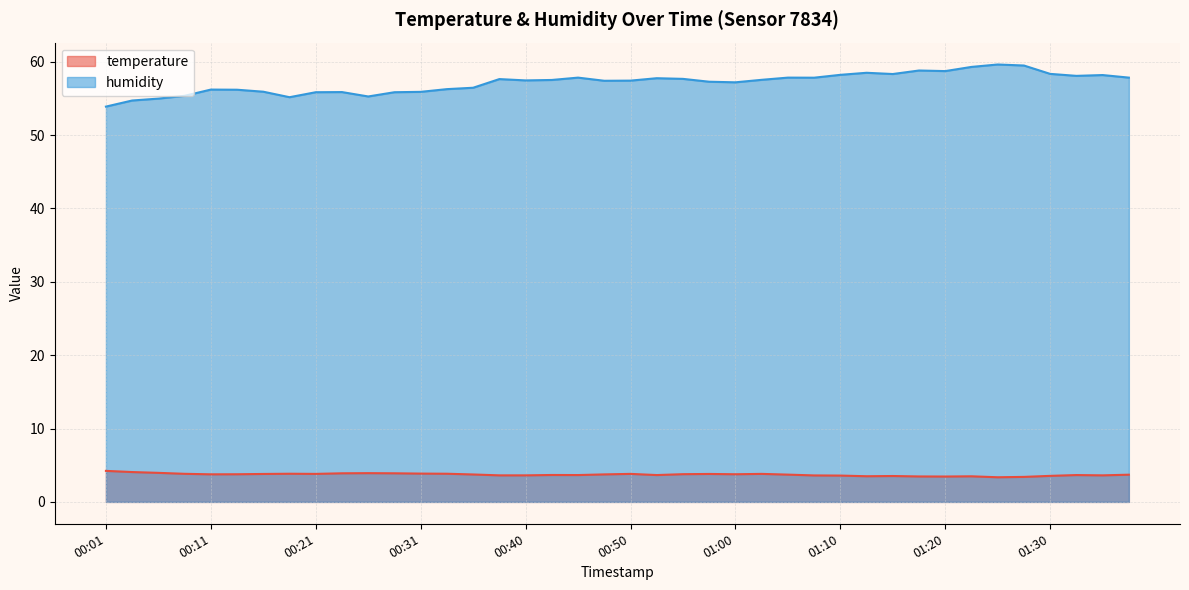

How many distinct data groups are displayed?

2